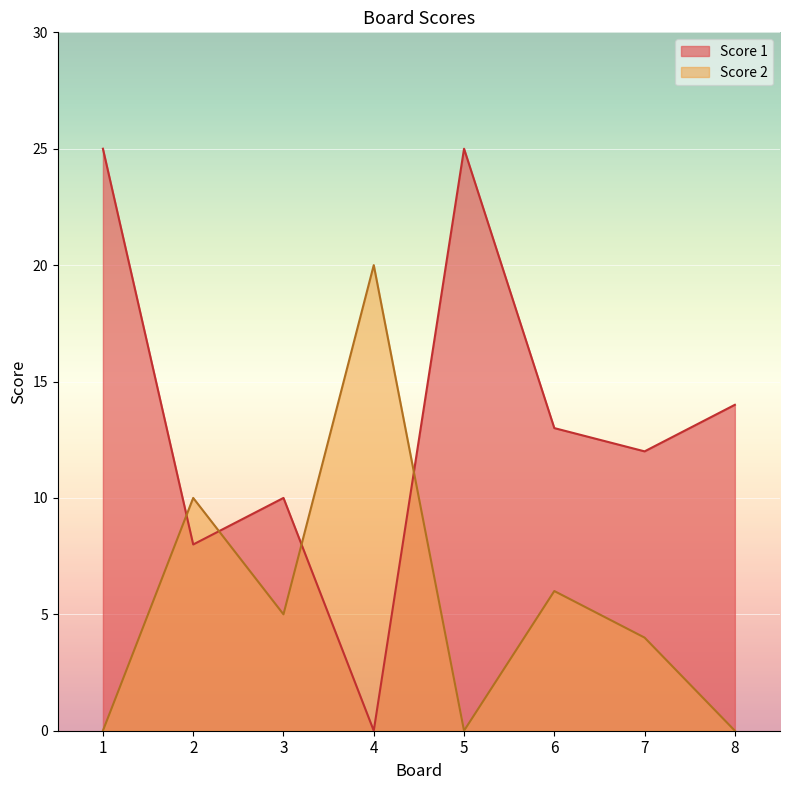

At which label does Score 2 reach its minimum?

1